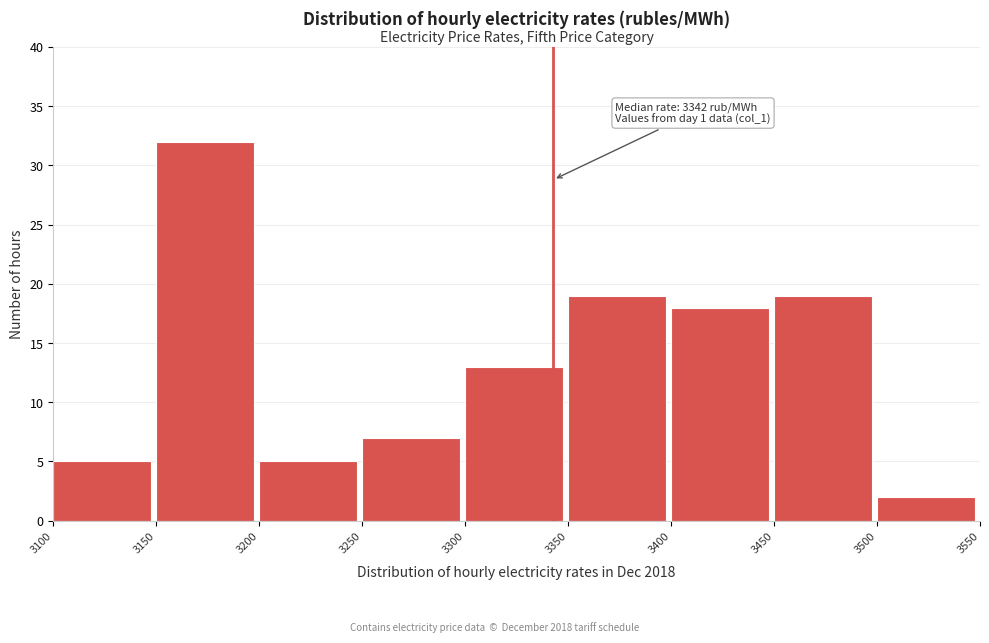

Over which range of the x-axis is the bar tallest?

3150 to 3200